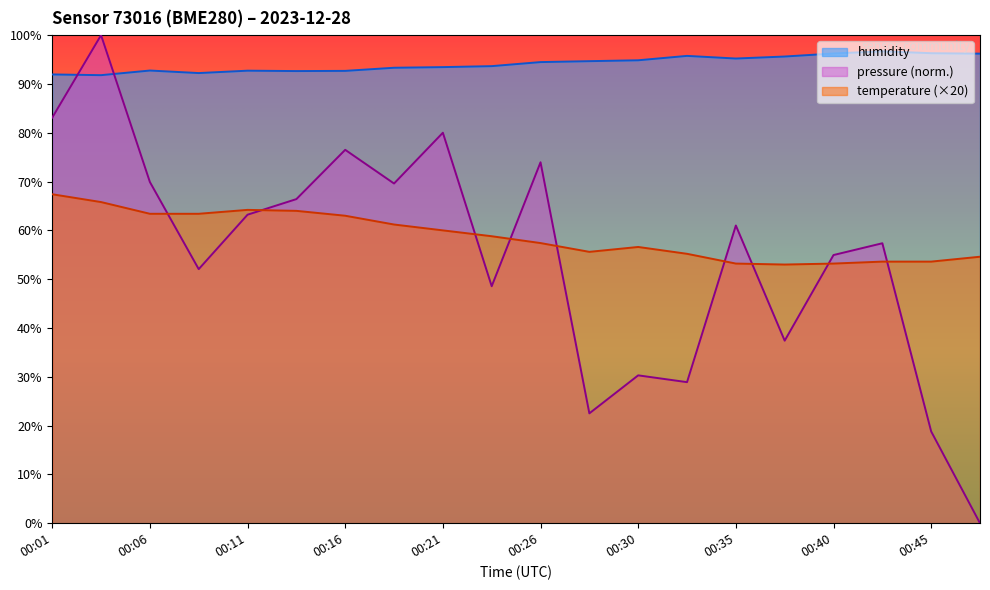

Reading right to left, transcribe all the data shown in this chart.

temperature: 54.6	53.6	53.6	53.2	53.0	53.2	55.2	56.6	55.6	57.4	58.8	60.0	61.2	63.0	64.0	64.2	63.4	63.4	65.8	67.4
humidity: 96.2	96.3	96.7	96.2	95.6	95.2	95.8	94.8	94.7	94.5	93.7	93.5	93.3	92.7	92.6	92.7	92.2	92.8	91.8	92.0
pressure_norm: 0.0	18.8	57.4	54.9	37.4	61.0	28.9	30.3	22.5	74.0	48.6	80.0	69.6	76.5	66.4	63.2	52.1	69.9	100.0	83.1